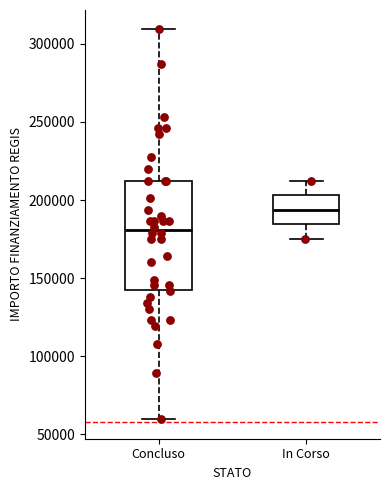

Reading left to right, read every box against the y-axis: the position of its median line, the range the box covers, and the ends of its whiskers. The values are not printed on the chart, so give them approximately, as read against the axis.

Concluso: median 180000, box 145000 to 210000, whiskers 60000 to 310000
In Corso: median 195000, box 185000 to 205000, whiskers 175000 to 210000